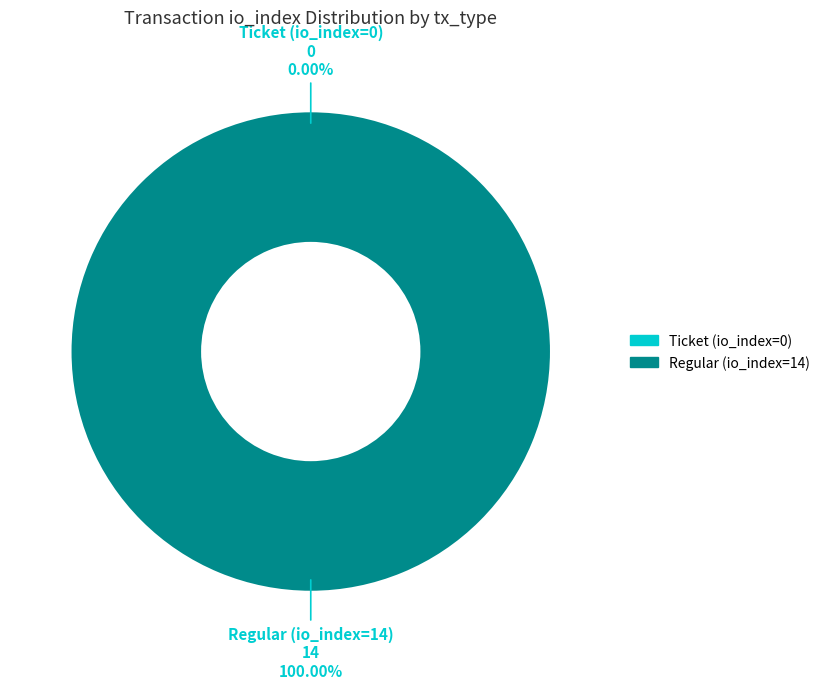

What percentage do Ticket (io_index=0) and Regular (io_index=14) together represent?

100.0%